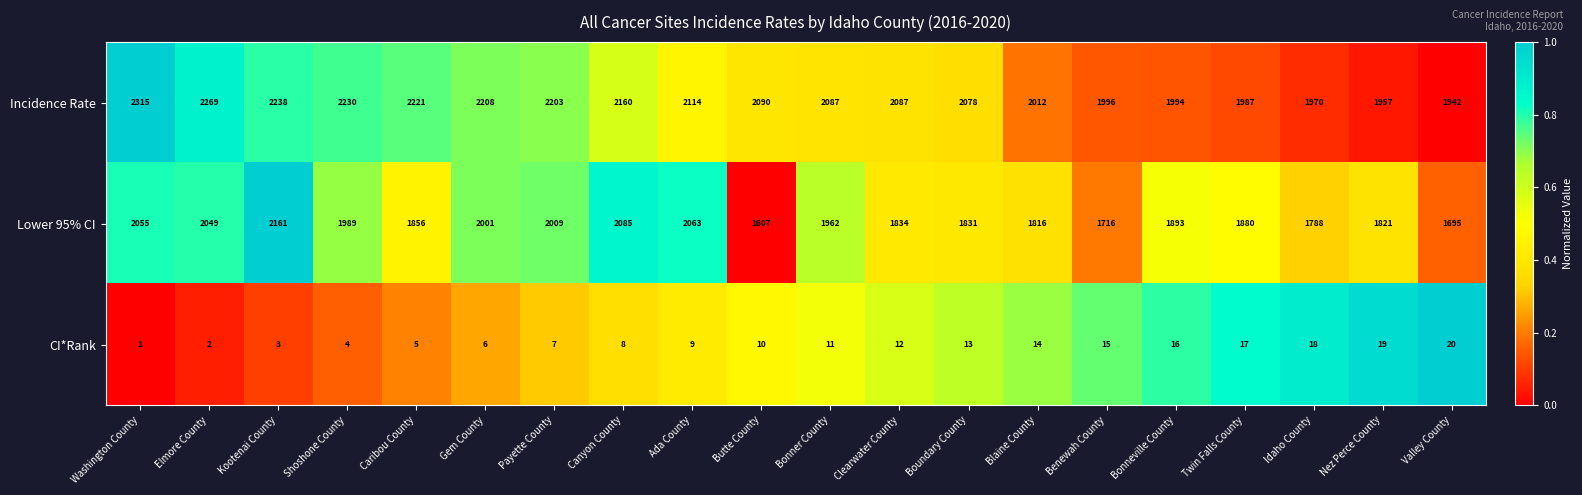

Which series has the widest spread of values?

Lower 95% CI